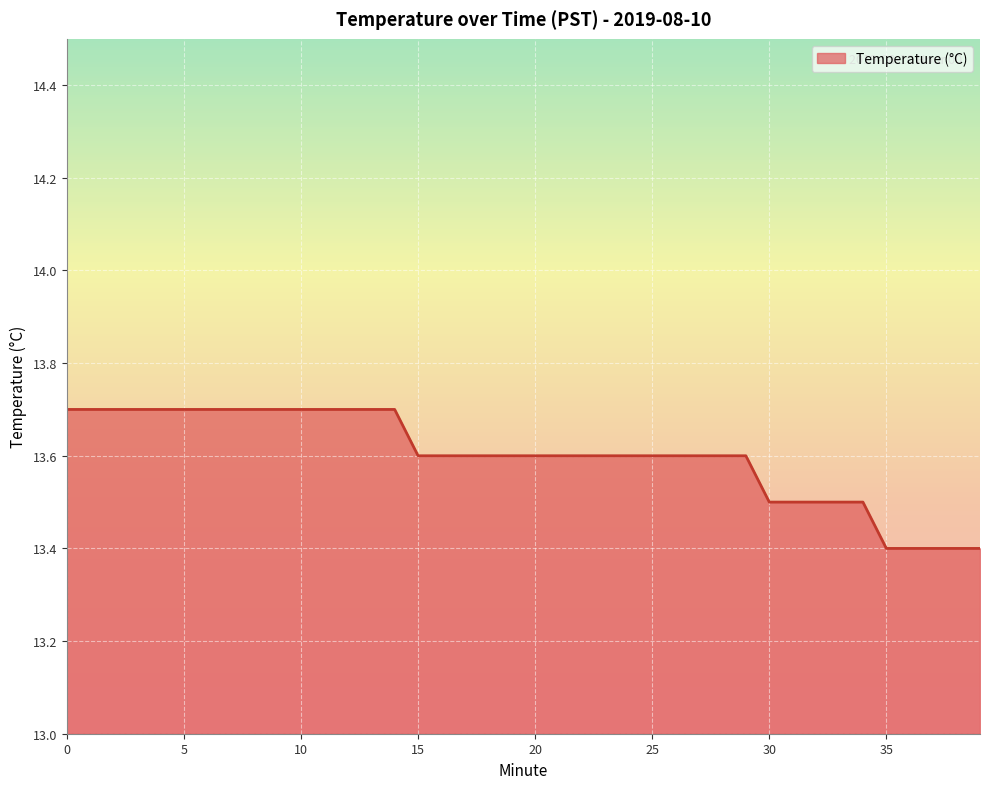

What is the difference between the maximum and minimum values?

0.3